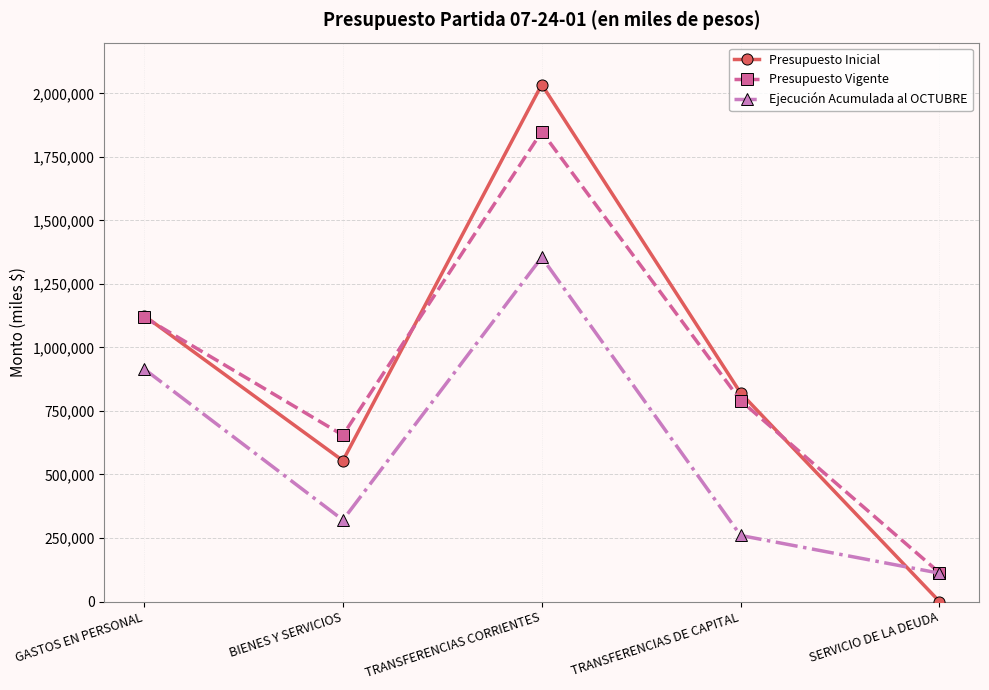

What is the total value across all series at BIENES Y SERVICIOS?

1530141